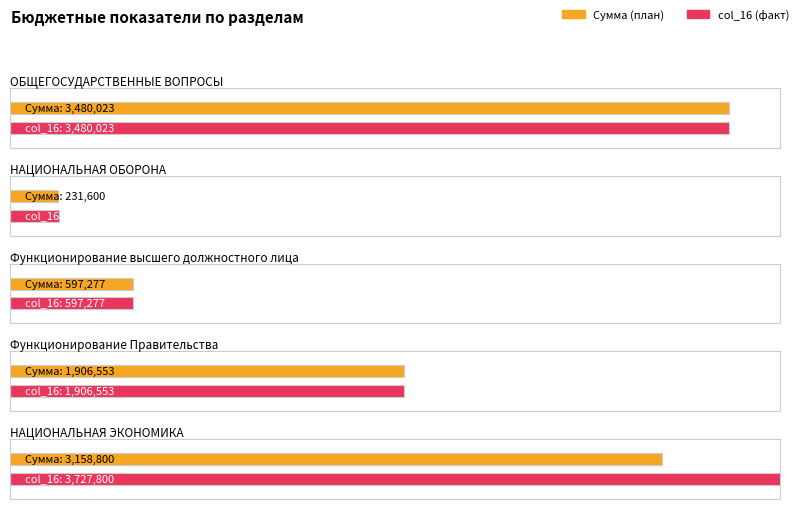

Which series changed the most between ОБЩЕГОСУДАРСТВЕННЫЕ ВОПРОСЫ and Функционирование высшего должностного лица?

Сумма